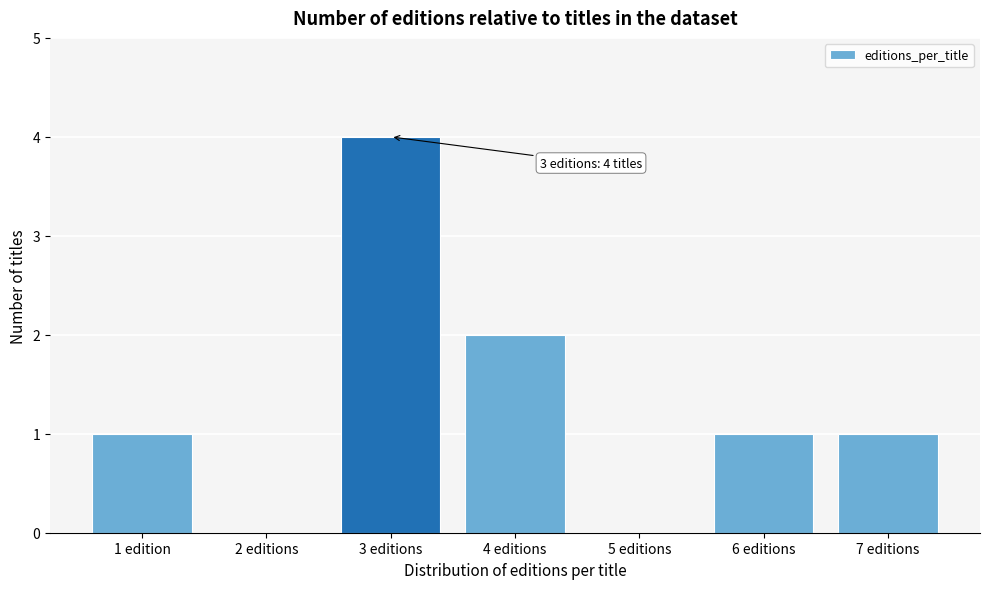

Reading left to right, transcribe all the data shown in this chart.

1 edition=1	2 editions=0	3 editions=4	4 editions=2	5 editions=0	6 editions=1	7 editions=1